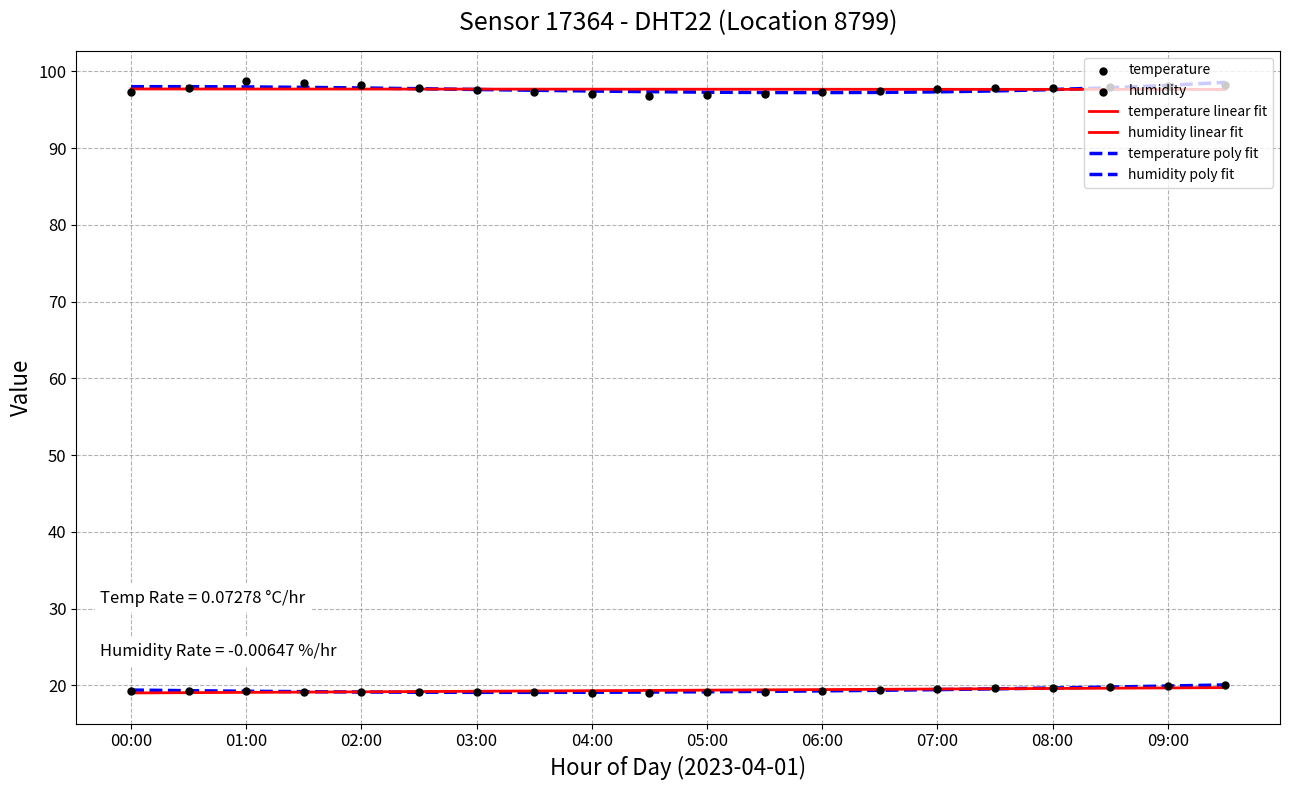

Which series reaches the minimum Y coordinate?

temperature